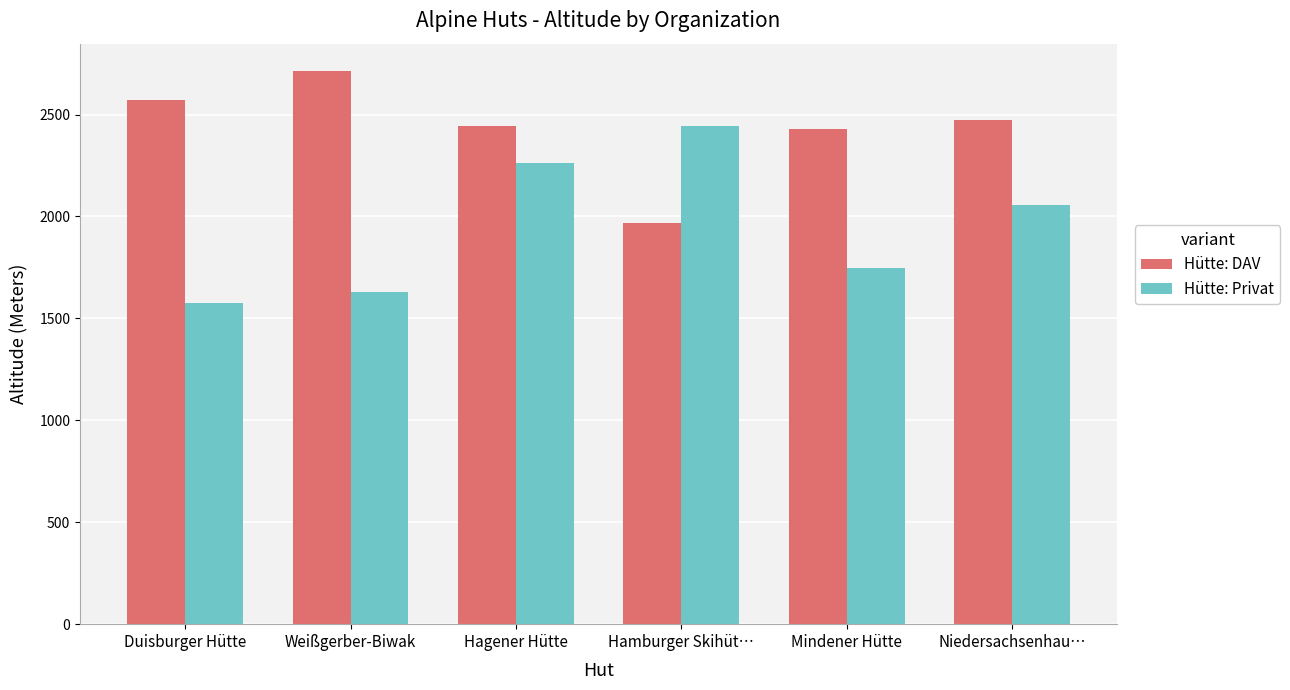

What is the maximum value for Hütte: DAV?

2712